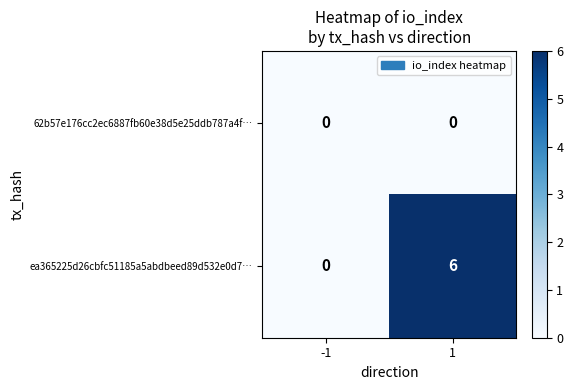

List the series in order of their peak value, highest first.

ea365225d26cbfc51185a5abdbeed89d532e0d7…, 62b57e176cc2ec6887fb60e38d5e25ddb787a4f…